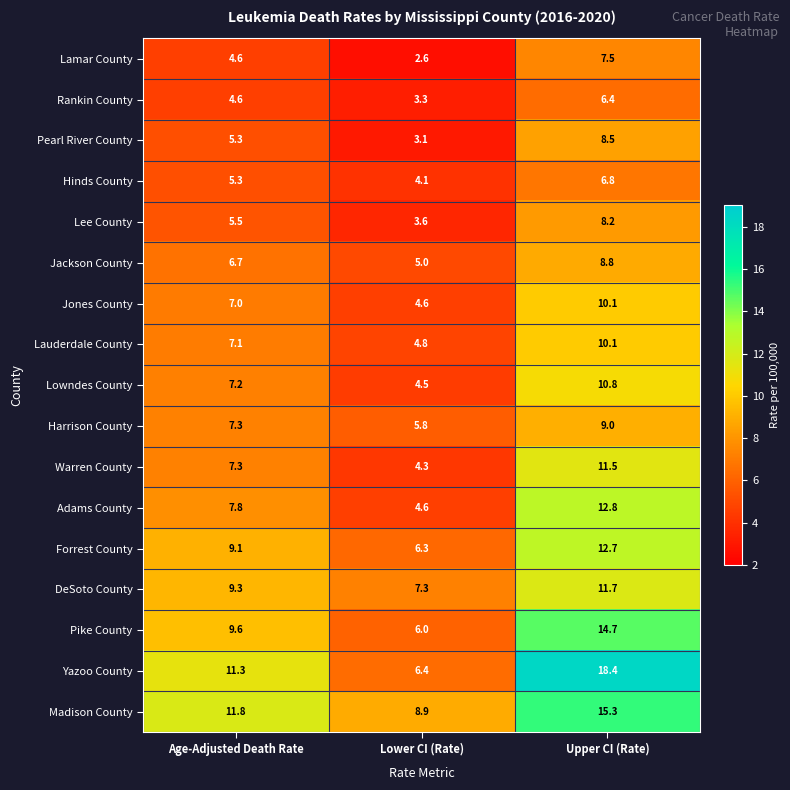

True or false: Forrest County has a value of 12.7 at Upper CI (Rate).

True